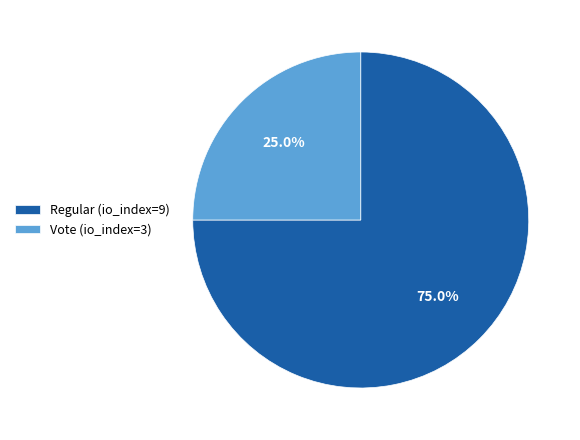

Rank the categories by value from lowest to highest.

Vote (io_index=3), Regular (io_index=9)